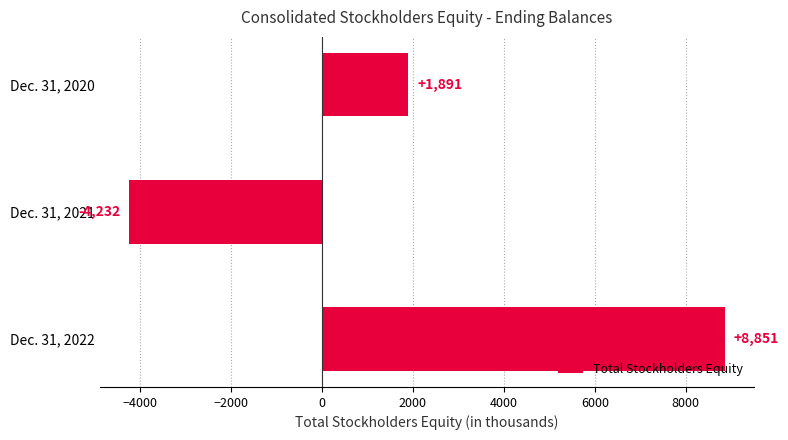

Which label corresponds to the largest value in the chart?

Dec. 31, 2022